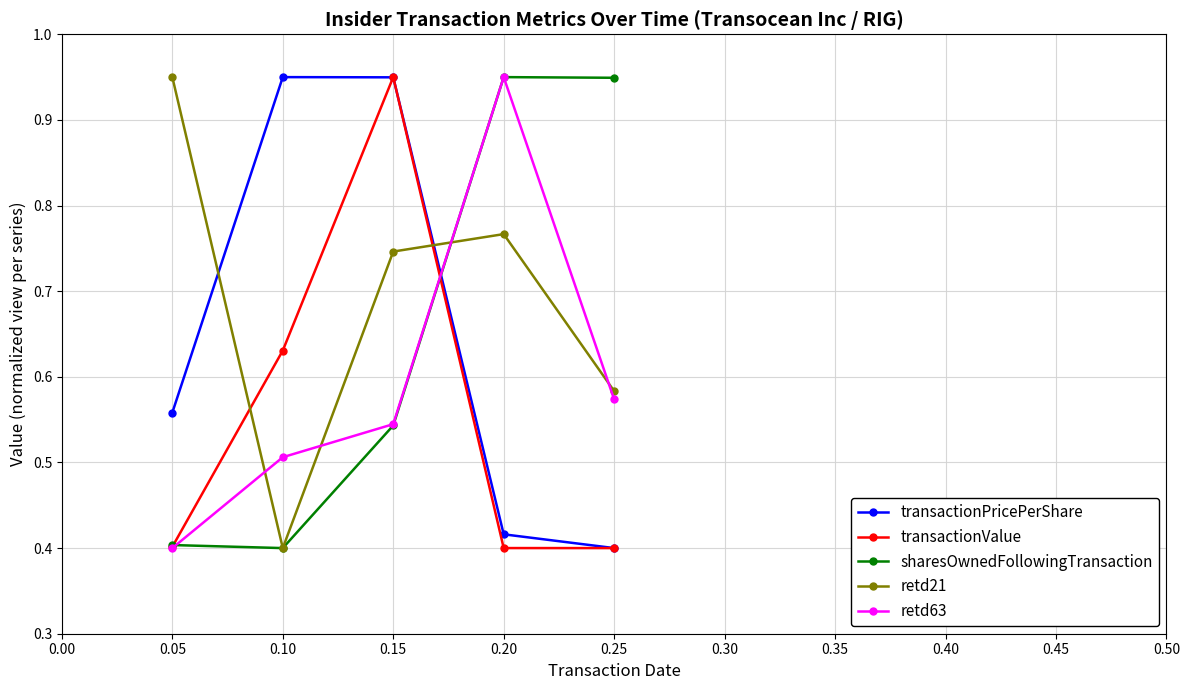

True or false: transactionPricePerShare has a value of 0.4 at 0.25.

True